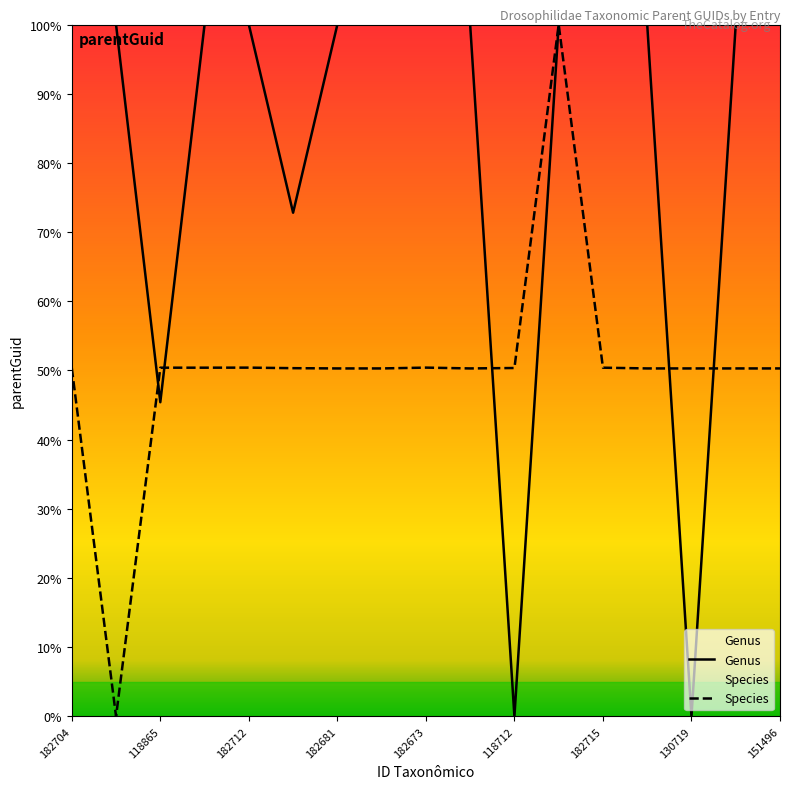

Is it true that Genus equals 29.2 at 118745?

False